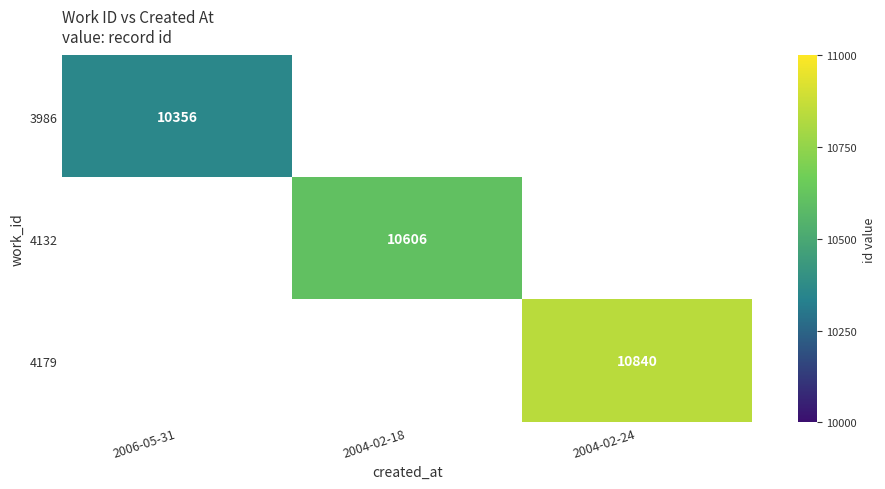

The 4179 series shows 5546 at 2004-02-24. True or false?

False